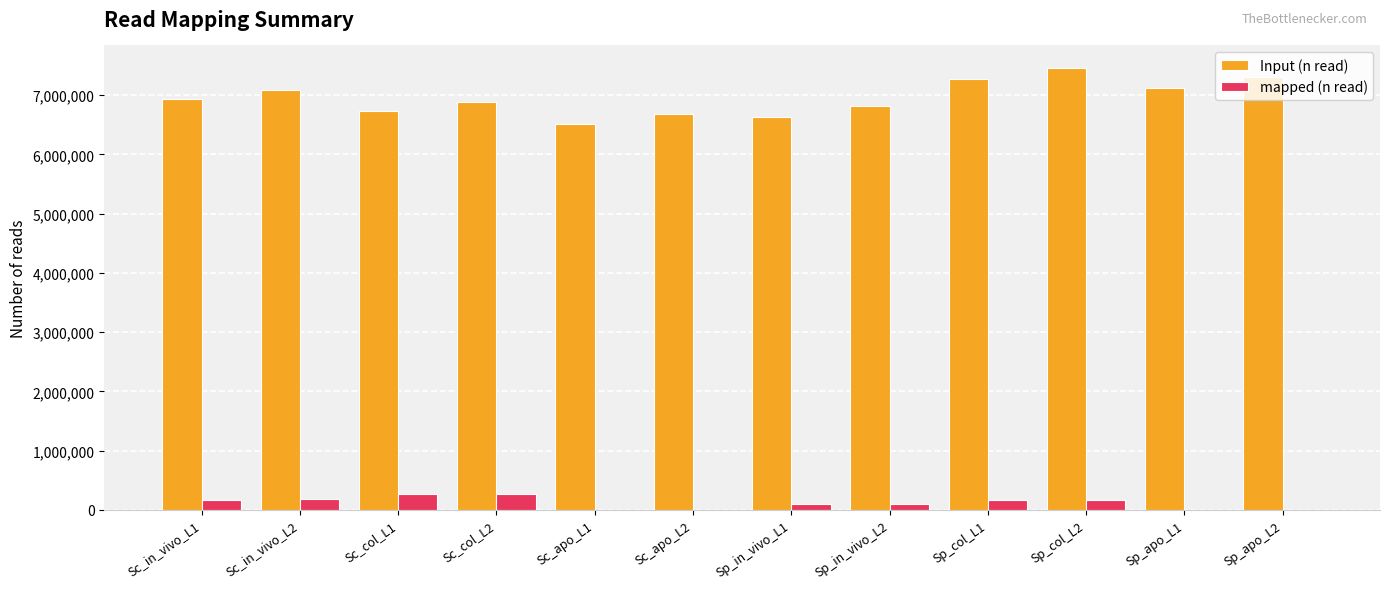

What is the total value across all series at Sc_in_vivo_L2?

7270342